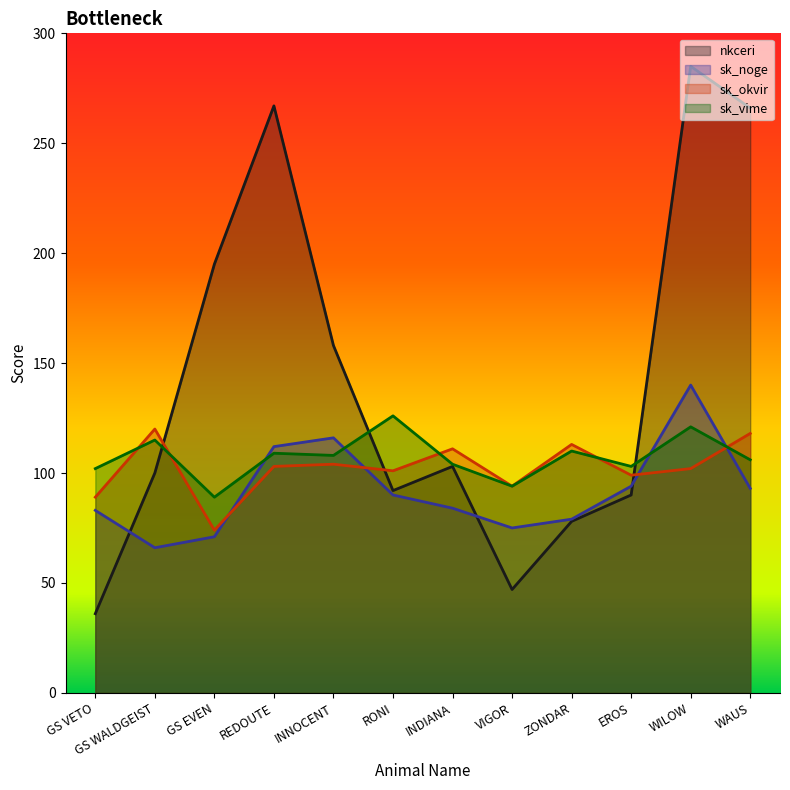

List the labels in order of sk_noge value, largest first.

WILOW, INNOCENT, REDOUTE, EROS, WAUS, RONI, INDIANA, GS VETO, ZONDAR, VIGOR, GS EVEN, GS WALDGEIST